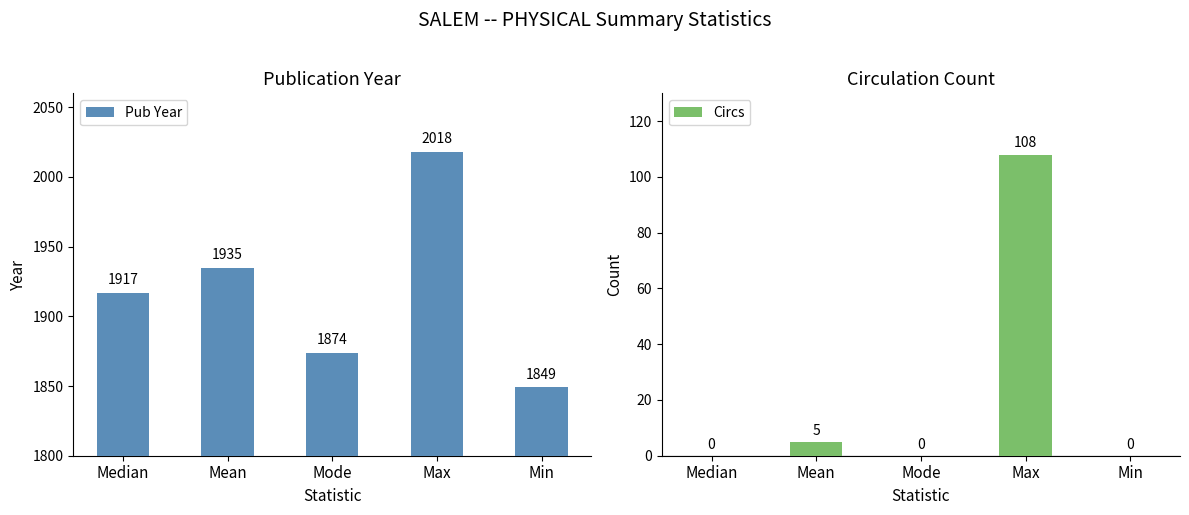

How many data points does each series have?

5